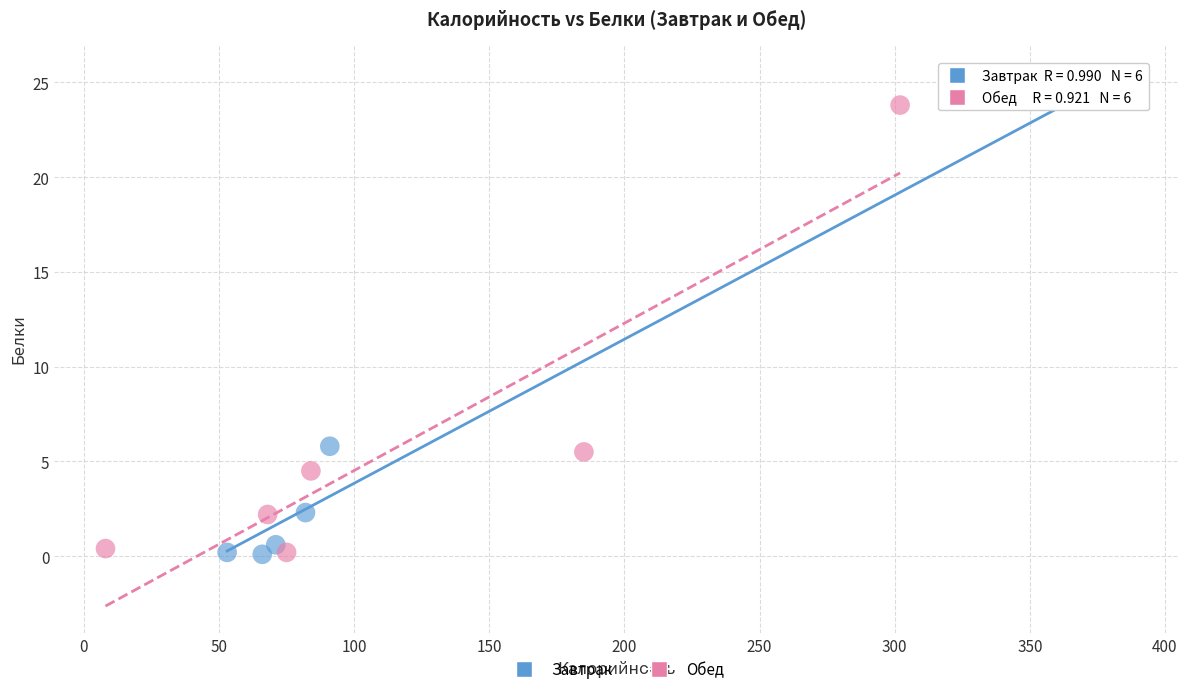

Which series contains the highest Y value?

Завтрак